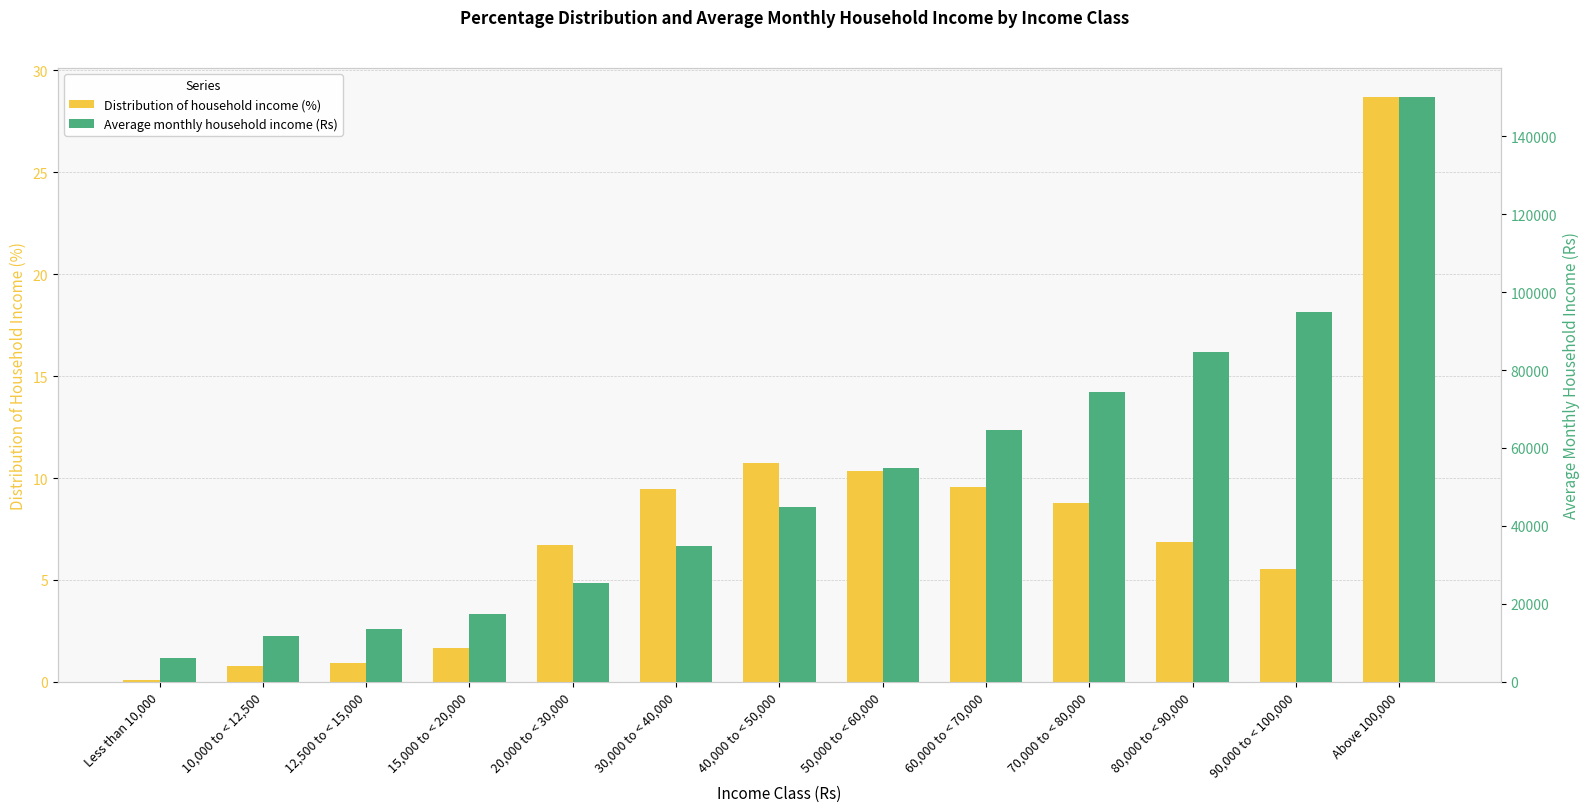

Which category has the highest value across all series?

Above 100,000